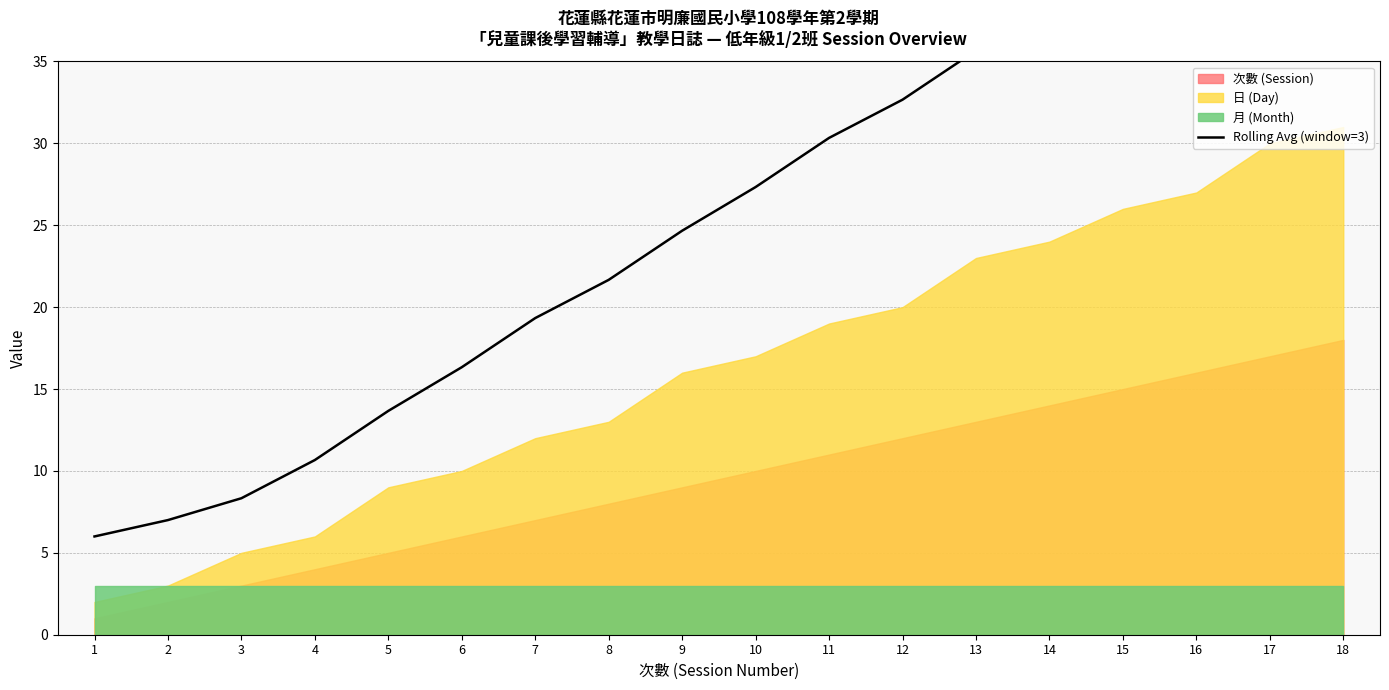

What is the value of the 14th point from the left?

38.3